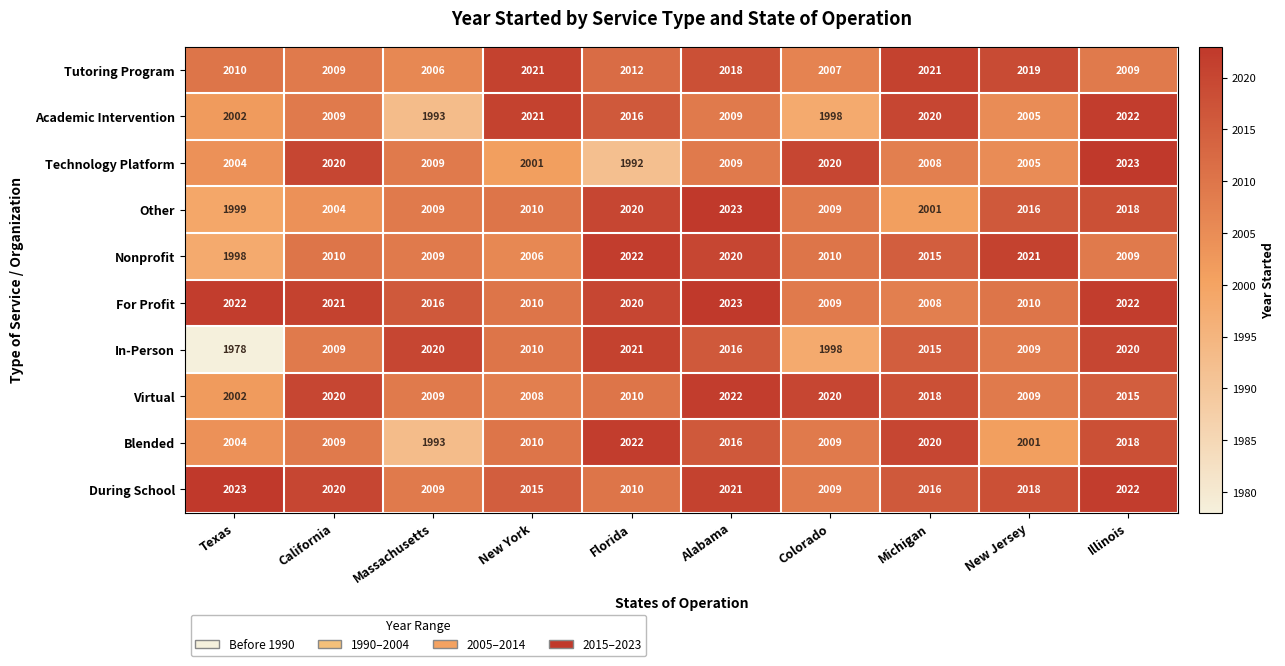

Is it true that In-Person equals 646 at California?

False